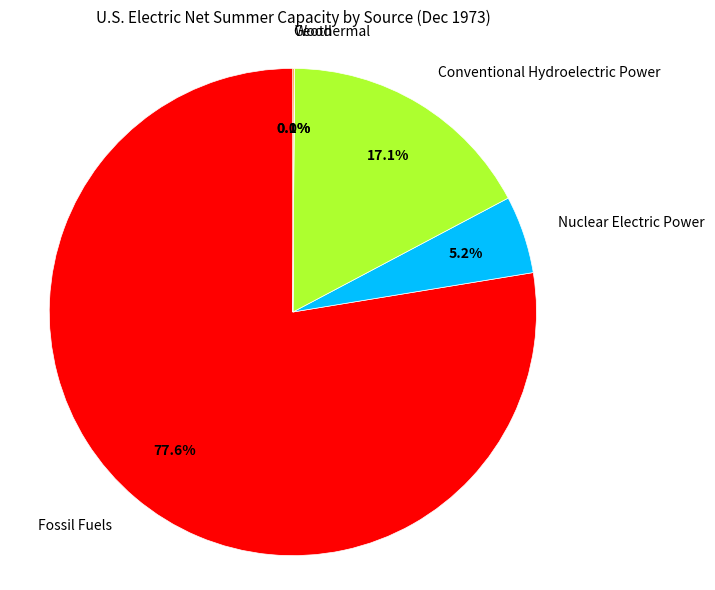

Which has a higher value, Conventional Hydroelectric Power or Fossil Fuels?

Fossil Fuels